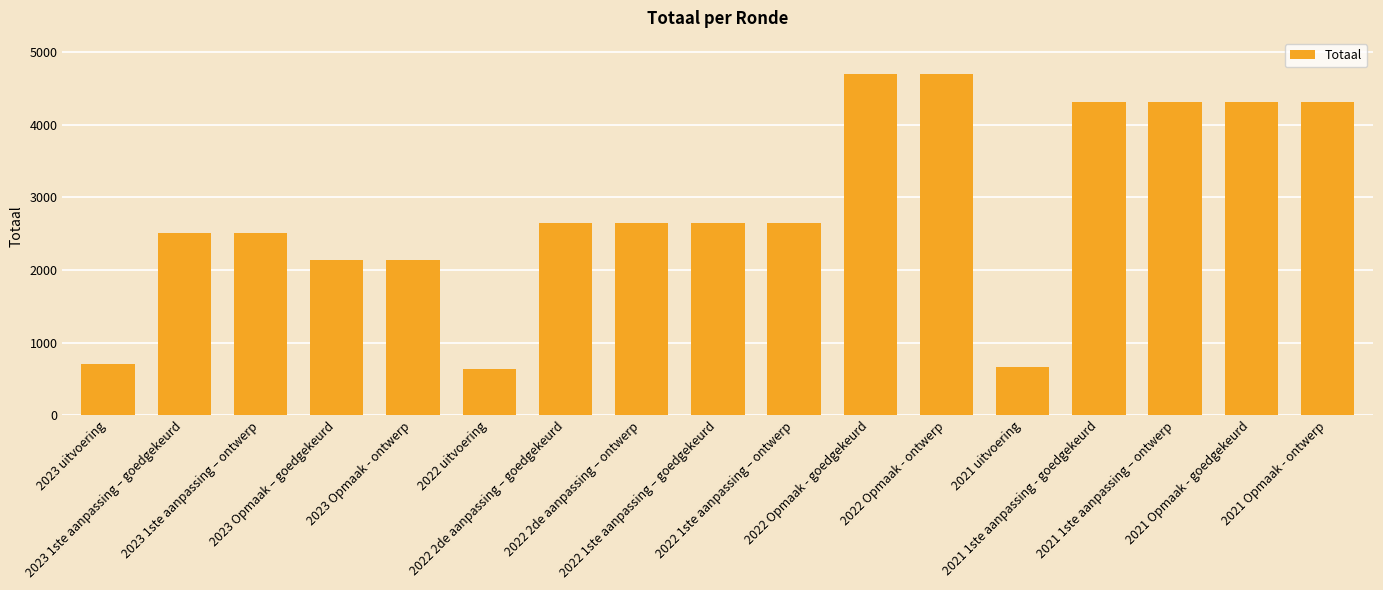

What is the difference between the maximum and minimum values?

4064